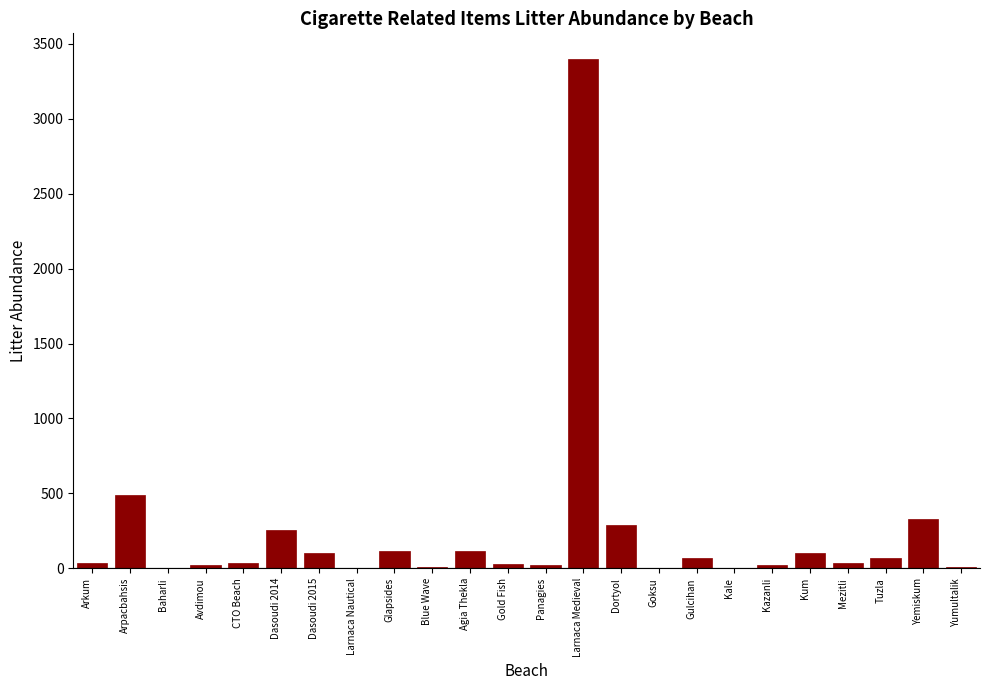

What is the greatest value displayed?

3400.0